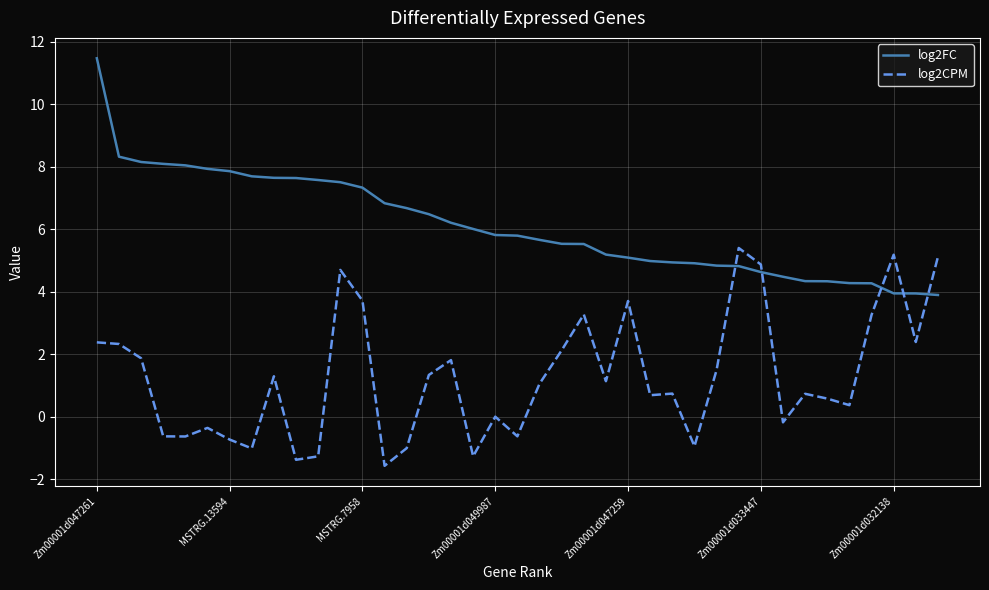

Rank the series by their maximum value, from lowest to highest.

log2CPM, log2FC